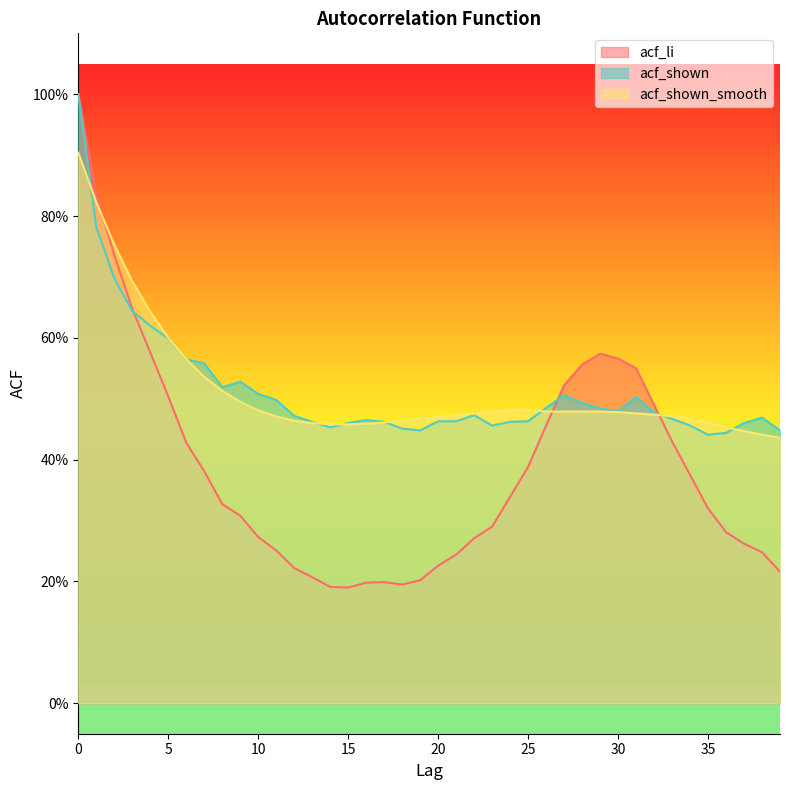

Reading right to left, list all the values displayed in this chart.

acf_li: 39=0.2	38=0.2	37=0.3	36=0.3	35=0.3	34=0.4	33=0.4	32=0.5	31=0.6	30=0.6	29=0.6	28=0.6	27=0.5	26=0.5	25=0.4	24=0.3	23=0.3	22=0.3	21=0.2	20=0.2	19=0.2	18=0.2	17=0.2	16=0.2	15=0.2	14=0.2	13=0.2	12=0.2	11=0.3	10=0.3	9=0.3	8=0.3	7=0.4	6=0.4	5=0.5	4=0.6	3=0.6	2=0.7	1=0.8	0=1.0
acf_shown: 39=0.4	38=0.5	37=0.5	36=0.4	35=0.4	34=0.5	33=0.5	32=0.5	31=0.5	30=0.5	29=0.5	28=0.5	27=0.5	26=0.5	25=0.5	24=0.5	23=0.5	22=0.5	21=0.5	20=0.5	19=0.4	18=0.5	17=0.5	16=0.5	15=0.5	14=0.5	13=0.5	12=0.5	11=0.5	10=0.5	9=0.5	8=0.5	7=0.6	6=0.6	5=0.6	4=0.6	3=0.6	2=0.7	1=0.8	0=1.0
acf_shown_smooth: 39=0.4	38=0.4	37=0.4	36=0.5	35=0.5	34=0.5	33=0.5	32=0.5	31=0.5	30=0.5	29=0.5	28=0.5	27=0.5	26=0.5	25=0.5	24=0.5	23=0.5	22=0.5	21=0.5	20=0.5	19=0.5	18=0.5	17=0.5	16=0.5	15=0.5	14=0.5	13=0.5	12=0.5	11=0.5	10=0.5	9=0.5	8=0.5	7=0.5	6=0.6	5=0.6	4=0.6	3=0.7	2=0.8	1=0.8	0=0.9